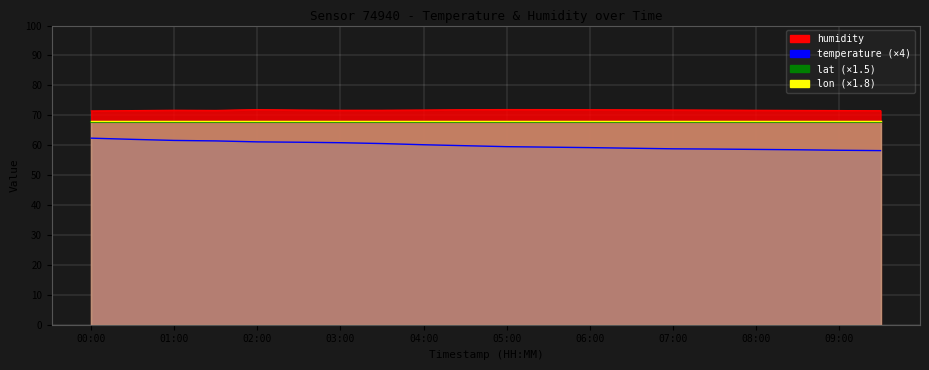

At which category is the sum across all series the highest?

00:00